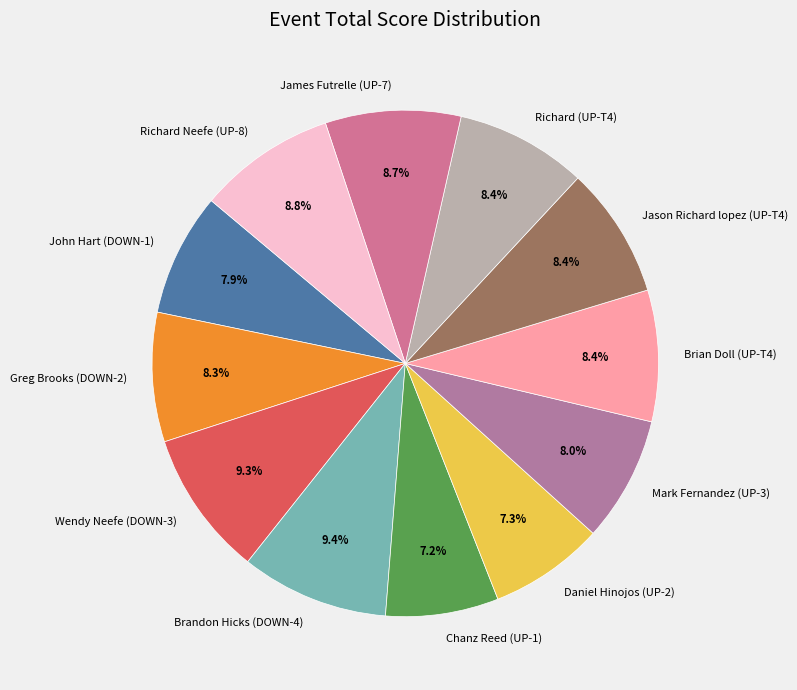

How much of the chart is everything except James Futrelle (UP-7)?

91.3%